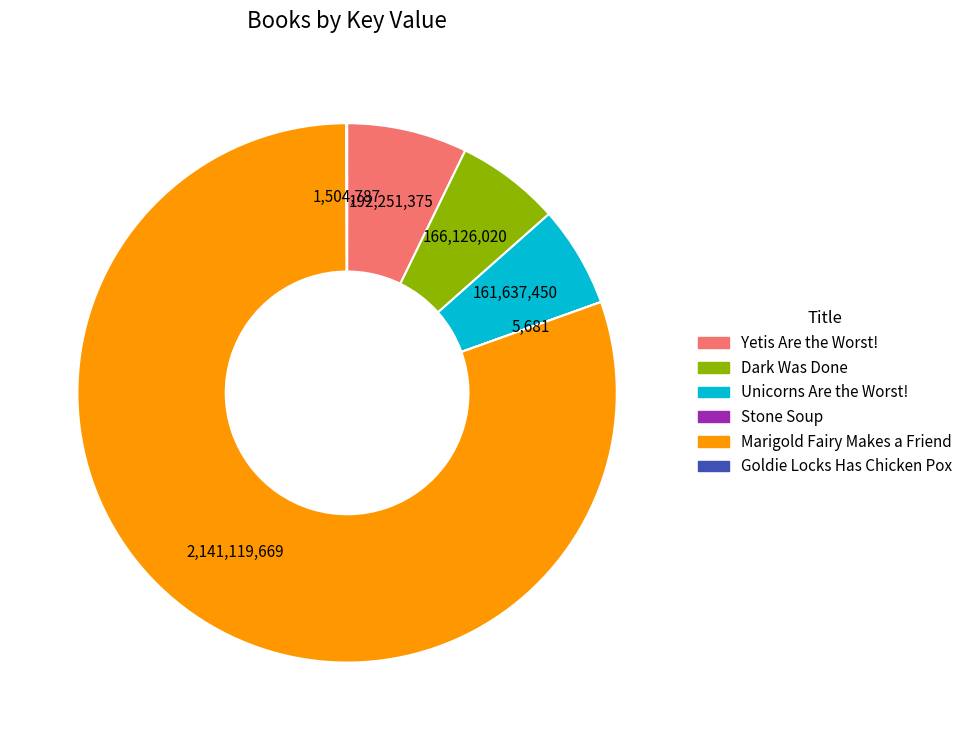

Does any single category account for the majority?

Yes